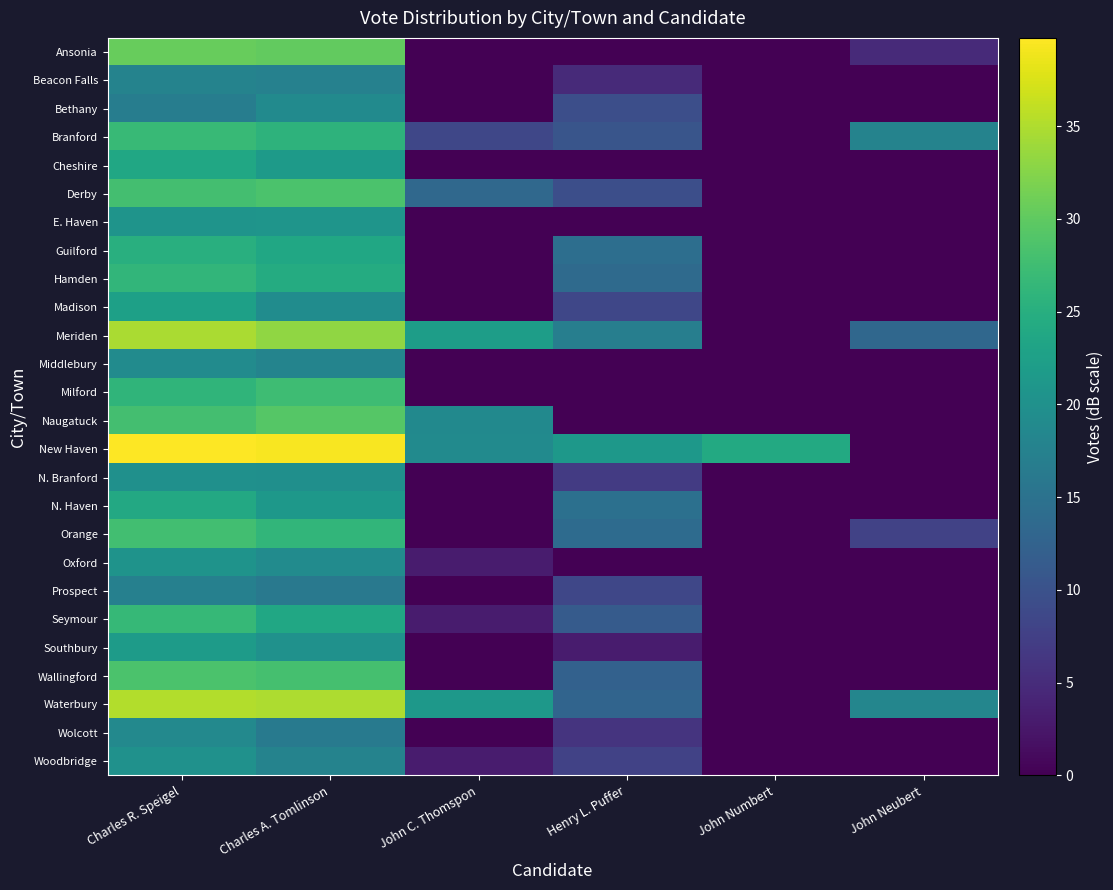

At Charles R. Speigel, list the series in order from smallest to largest.

Bethany, Prospect, Beacon Falls, Wolcott, Middlebury, N. Branford, Woodbridge, Oxford, E. Haven, Southbury, Madison, Cheshire, N. Haven, Guilford, Milford, Hamden, Seymour, Branford, Orange, Derby, Naugatuck, Wallingford, Ansonia, Meriden, Waterbury, New Haven